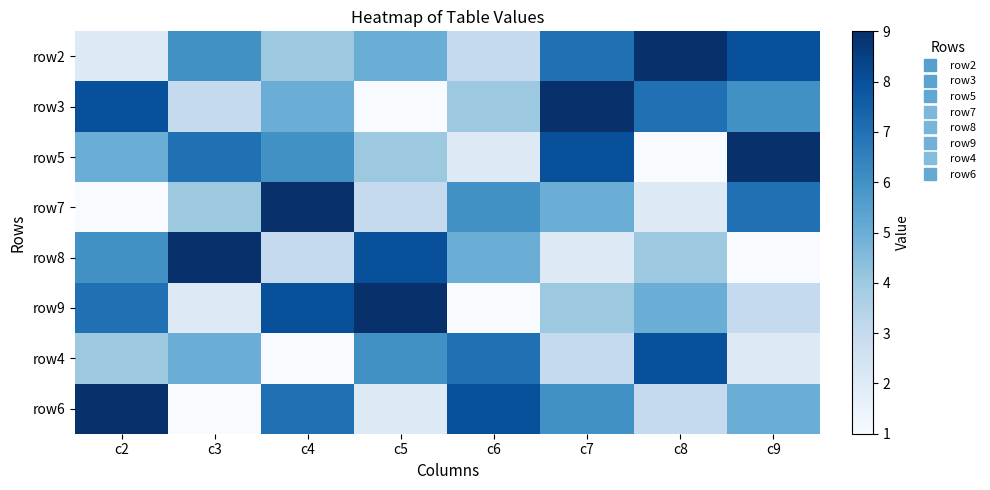

How many distinct data groups are displayed?

8